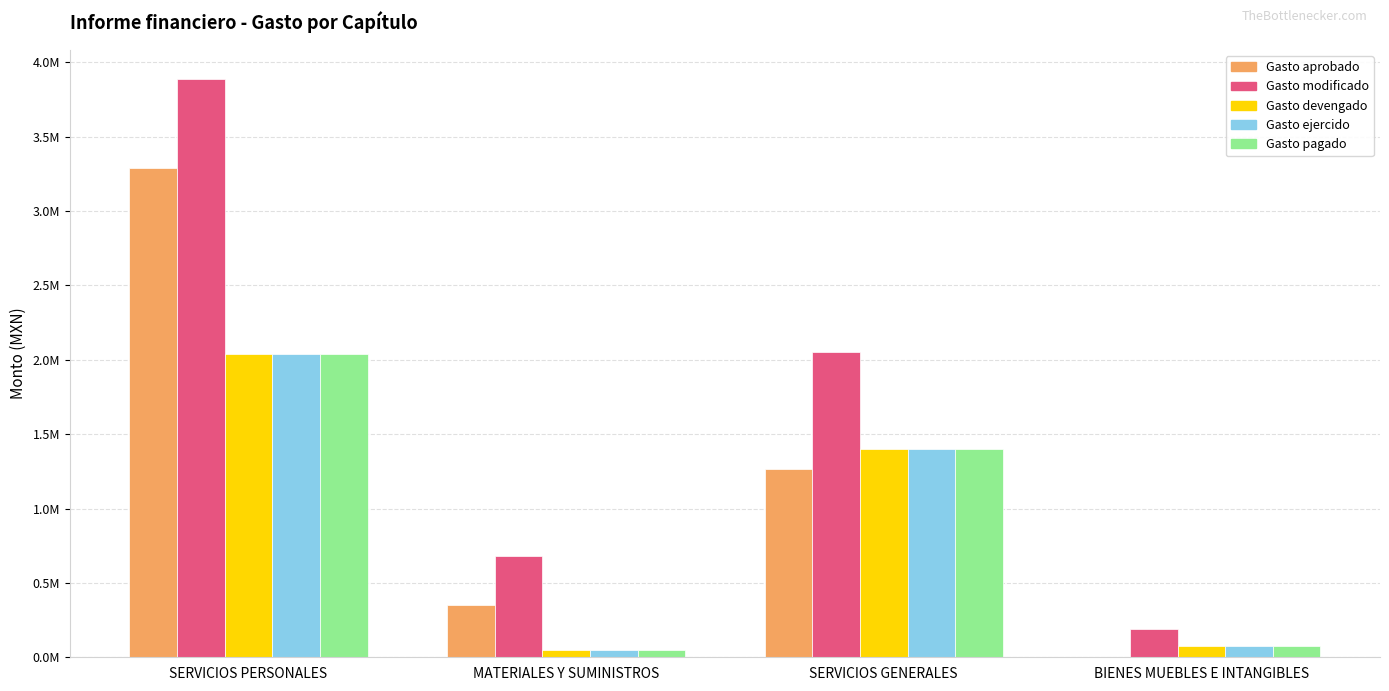

Are the bars grouped side by side (vs. stacked)?

Yes